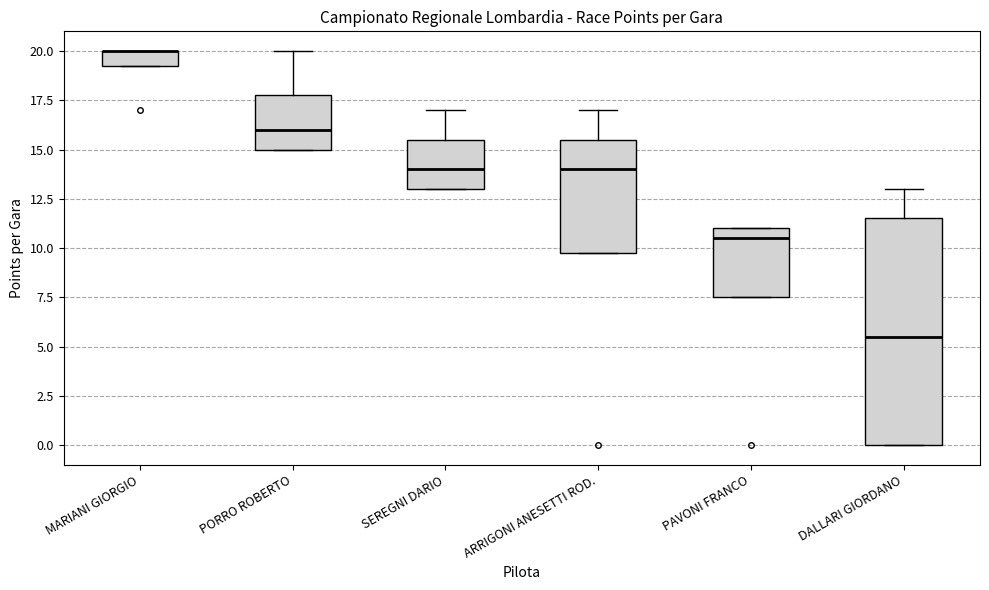

Reading left to right, read every box against the y-axis: the position of its median line, the range the box covers, and the ends of its whiskers. The values are not printed on the chart, so give them approximately, as read against the axis.

MARIANI GIORGIO: median 20.0 (drawn on the box's upper edge), box 19.5 to 20.0, whiskers 19.5 to 20.0
PORRO ROBERTO: median 16.0, box 15.0 to 18.0, whiskers 15.0 to 20.0
SEREGNI DARIO: median 14.0, box 13.0 to 15.5, whiskers 13.0 to 17.0
ARRIGONI ANESETTI ROD.: median 14.0, box 10.0 to 15.5, whiskers 10.0 to 17.0
PAVONI FRANCO: median 10.5, box 7.5 to 11.0, whiskers 7.5 to 11.0
DALLARI GIORDANO: median 5.5, box 0.0 to 11.5, whiskers 0.0 to 13.0